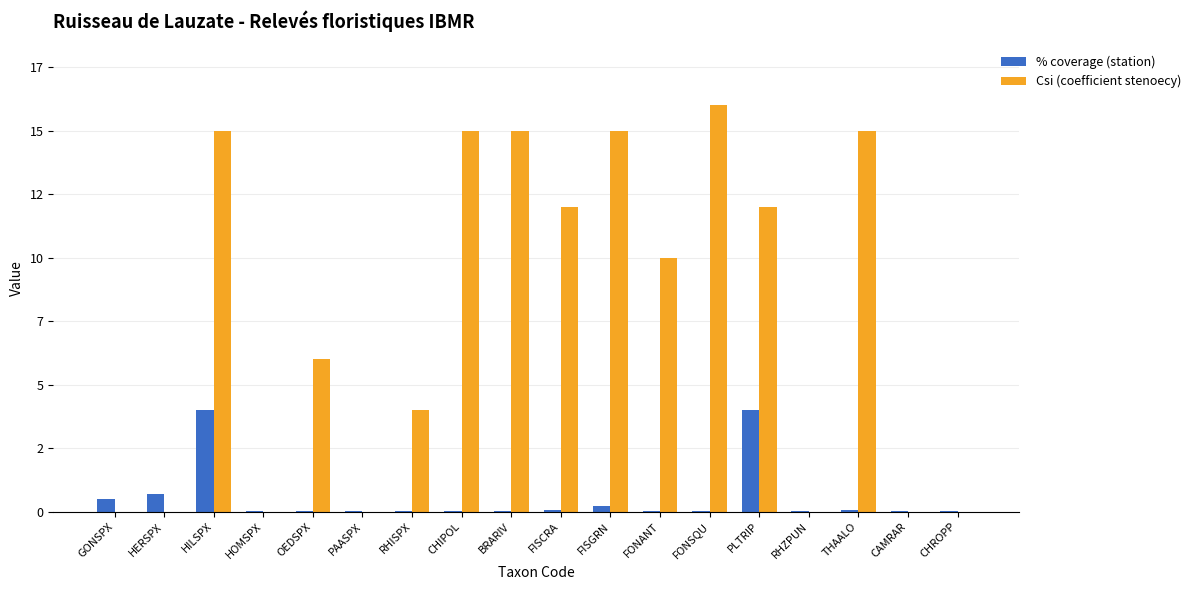

What are all the series names shown in the legend?

% coverage (station), Csi (coefficient stenoecy)